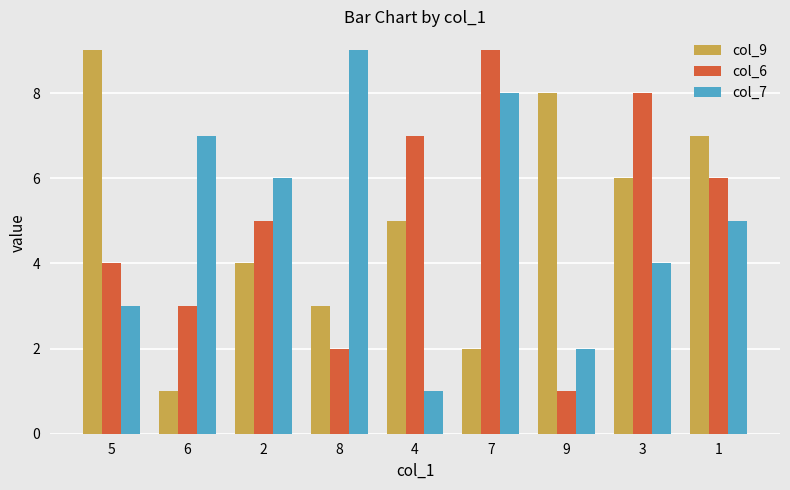

What is the difference between the highest and lowest values at 2?

2